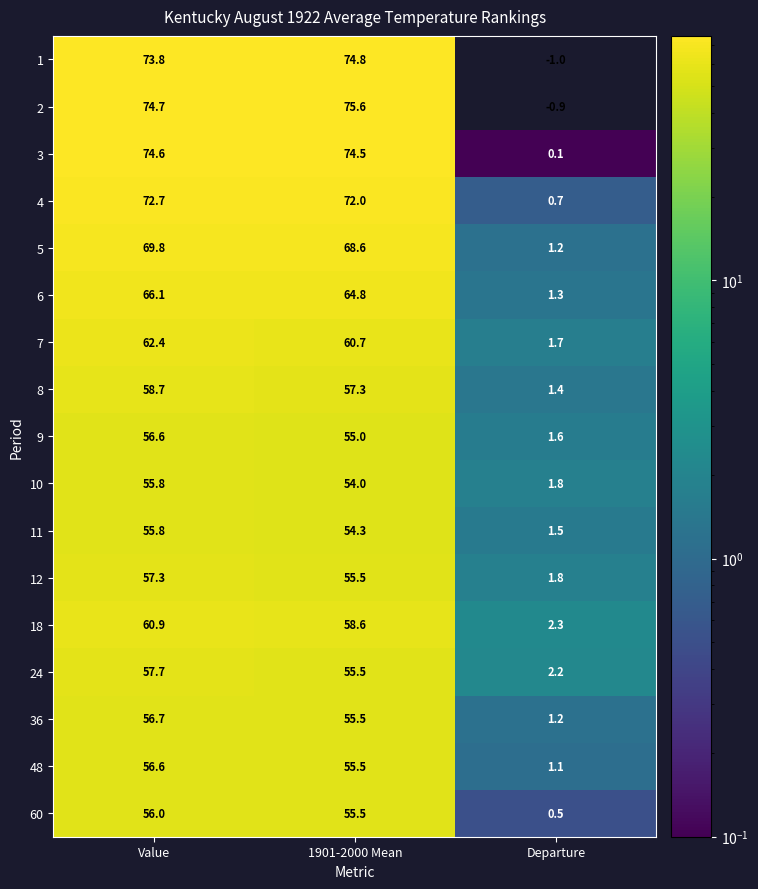

What is the minimum value for 2?

-0.9